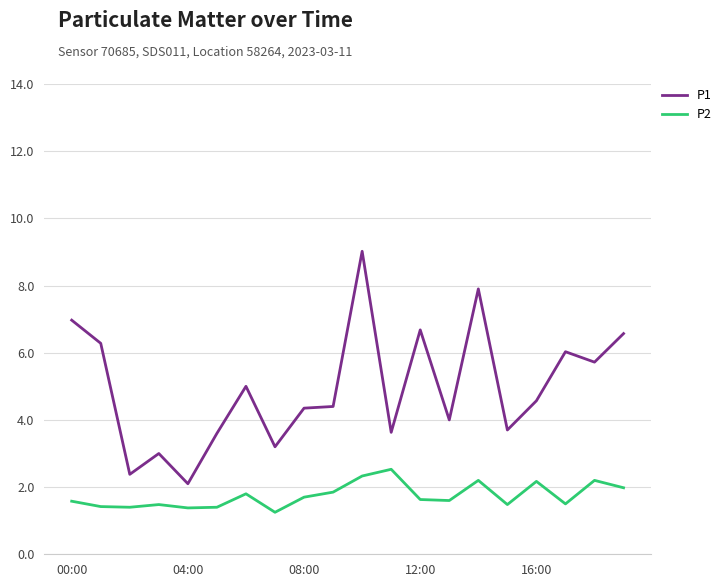

List the series in order of their overall mean, highest first.

P1, P2